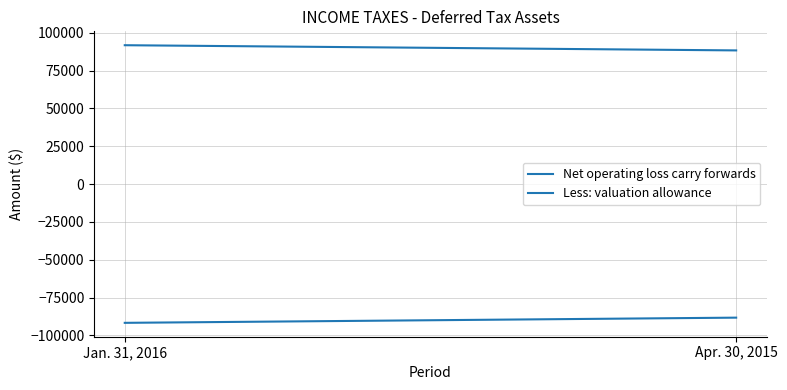

Which series has the widest spread of values?

Net operating loss carry forwards